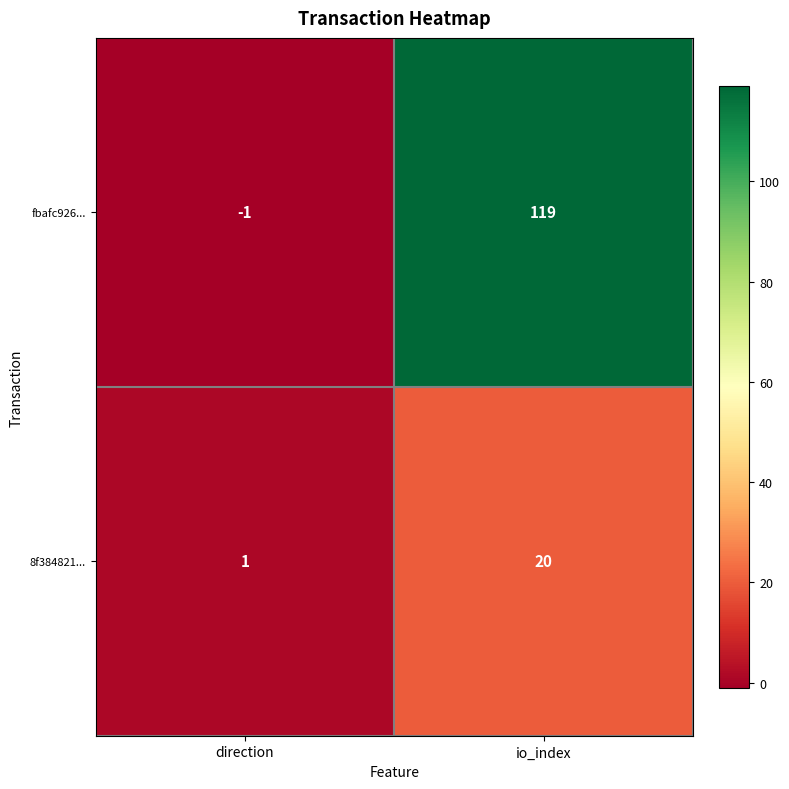

Which series has the widest spread of values?

fbafc926...